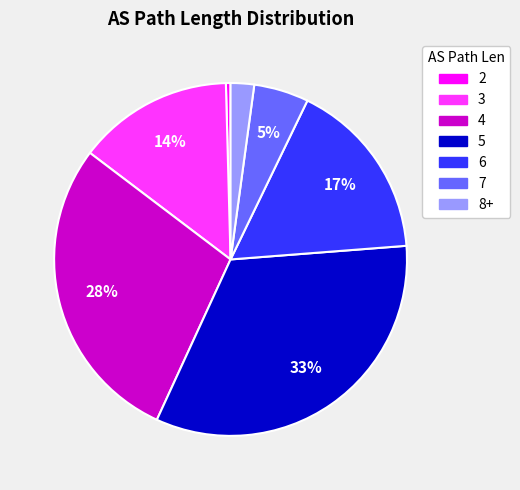

To the nearest percent, what portion does 4 represent?

28%